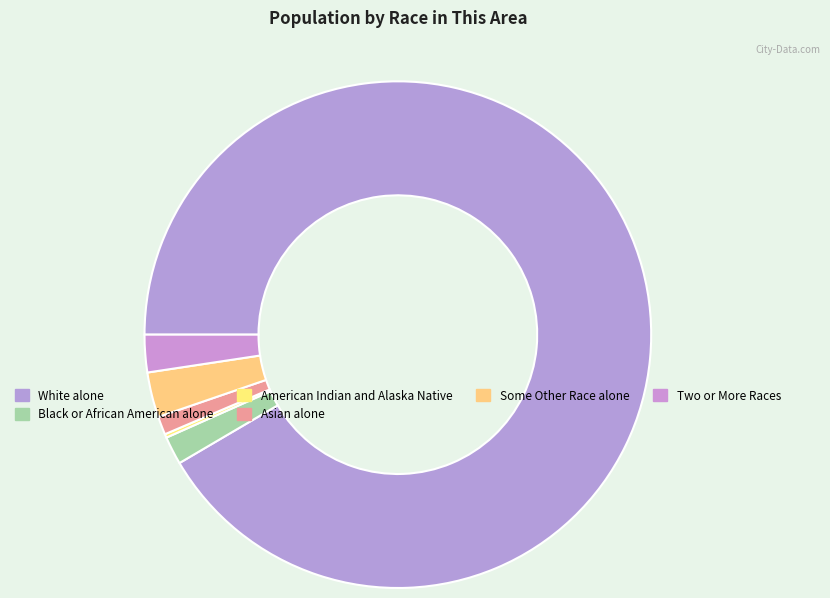

Which has a higher value, Some Other Race alone or Black or African American alone?

Some Other Race alone